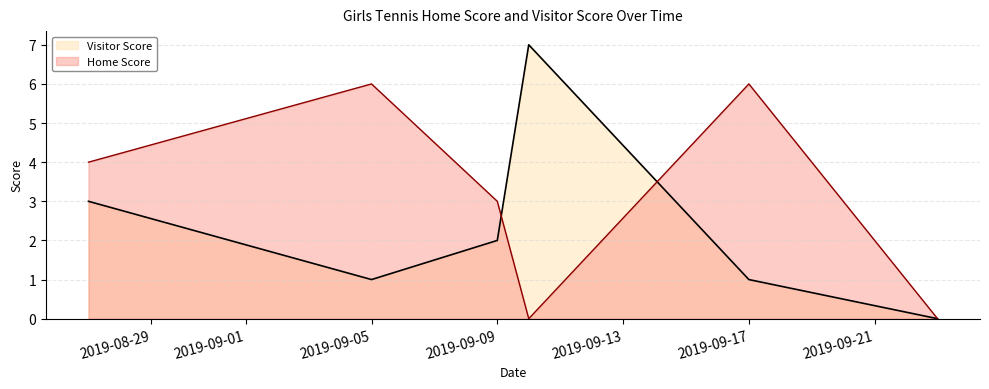

How many interior local valleys does the Visitor Score series have?

1